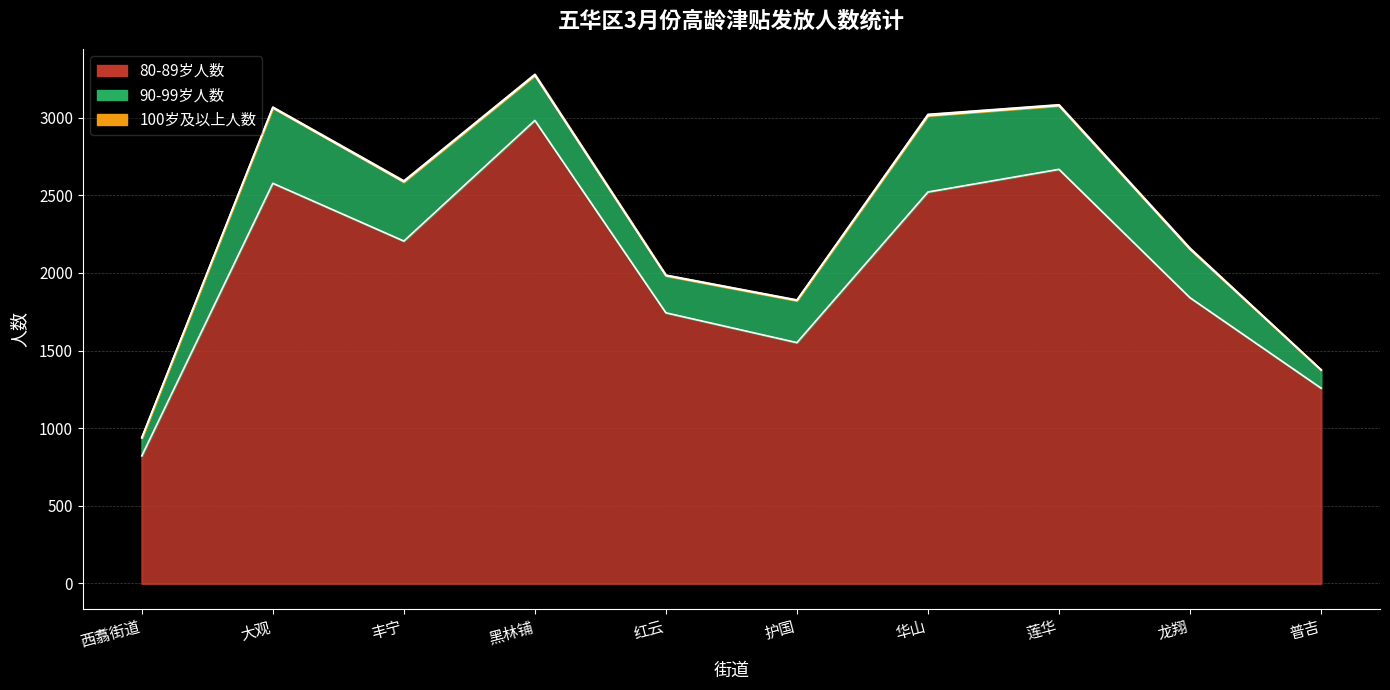

The 90-99岁人数 series shows 187 at 西翥街道. True or false?

False